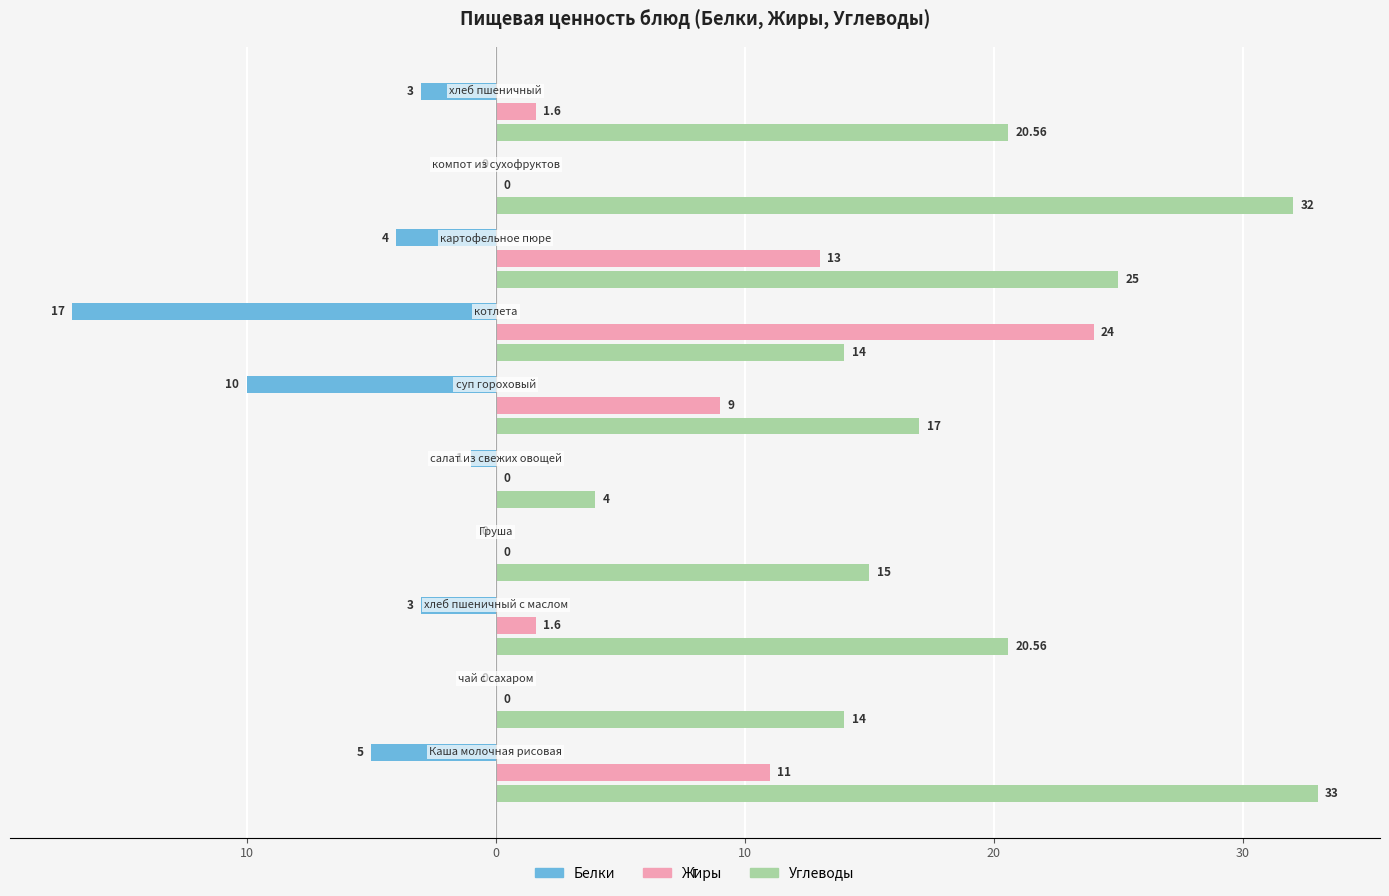

What are all the series names shown in the legend?

Белки, Жиры, Углеводы